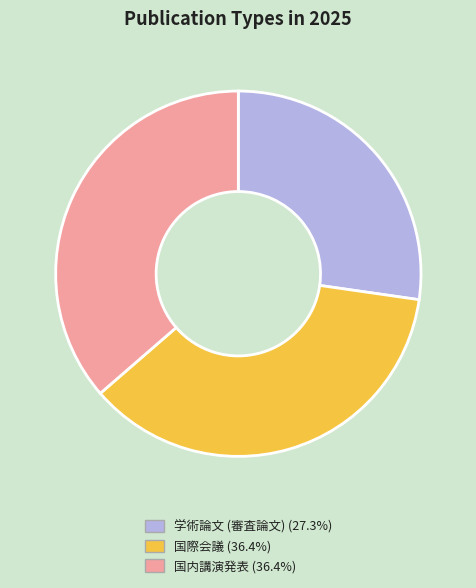

The 国際会議 slice represents 36% of the pie. True or false?

True